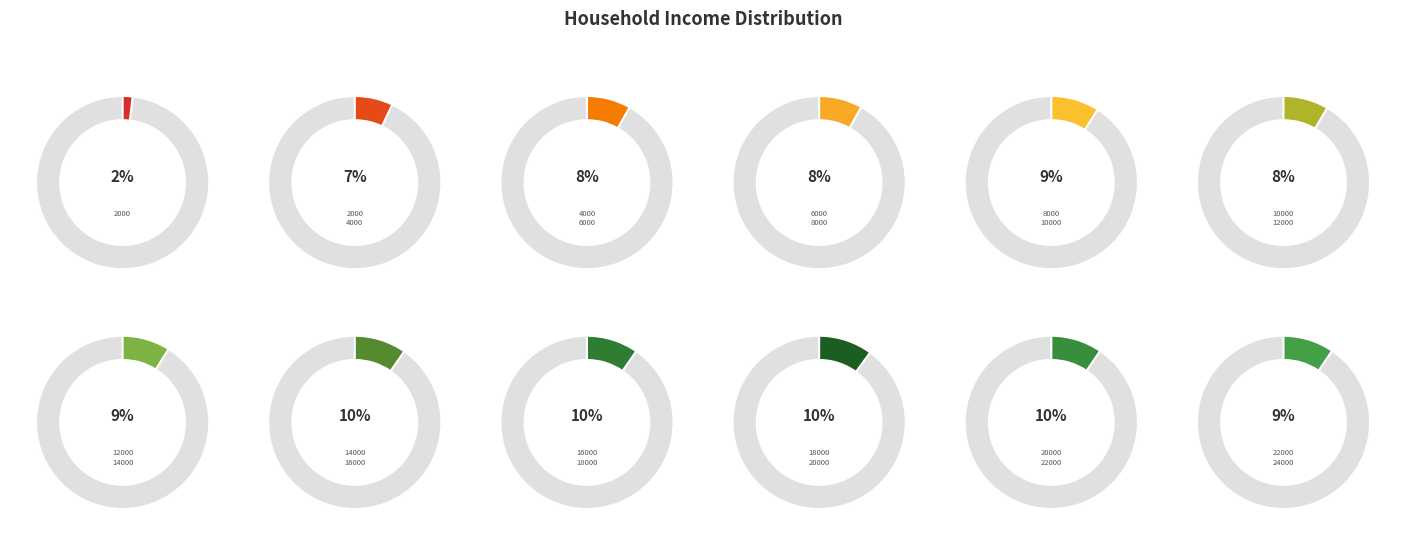

How many slices are in this pie chart?

12